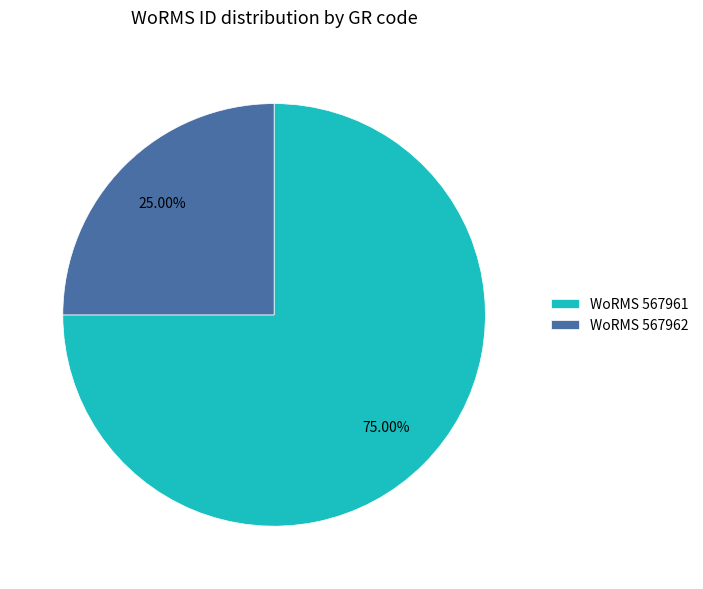

Do WoRMS 567961 and WoRMS 567962 together represent more than half of the pie?

Yes